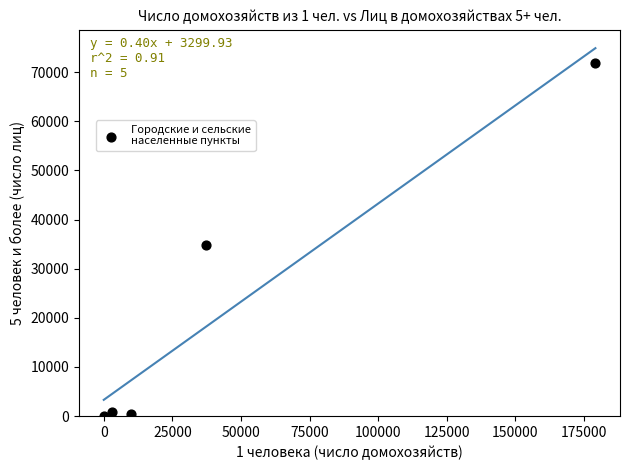

What is the range of X values (max minus min)?

179149